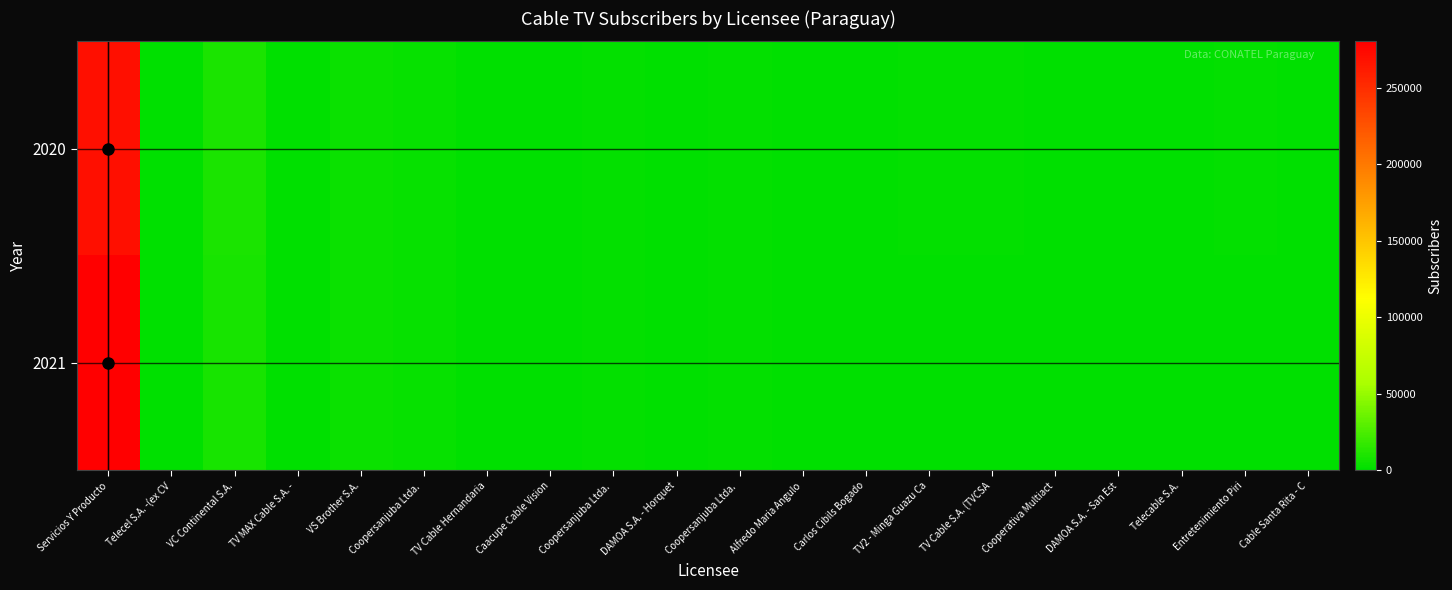

At which category does the chart reach its minimum across all series?

Telecel S.A. -(ex CV